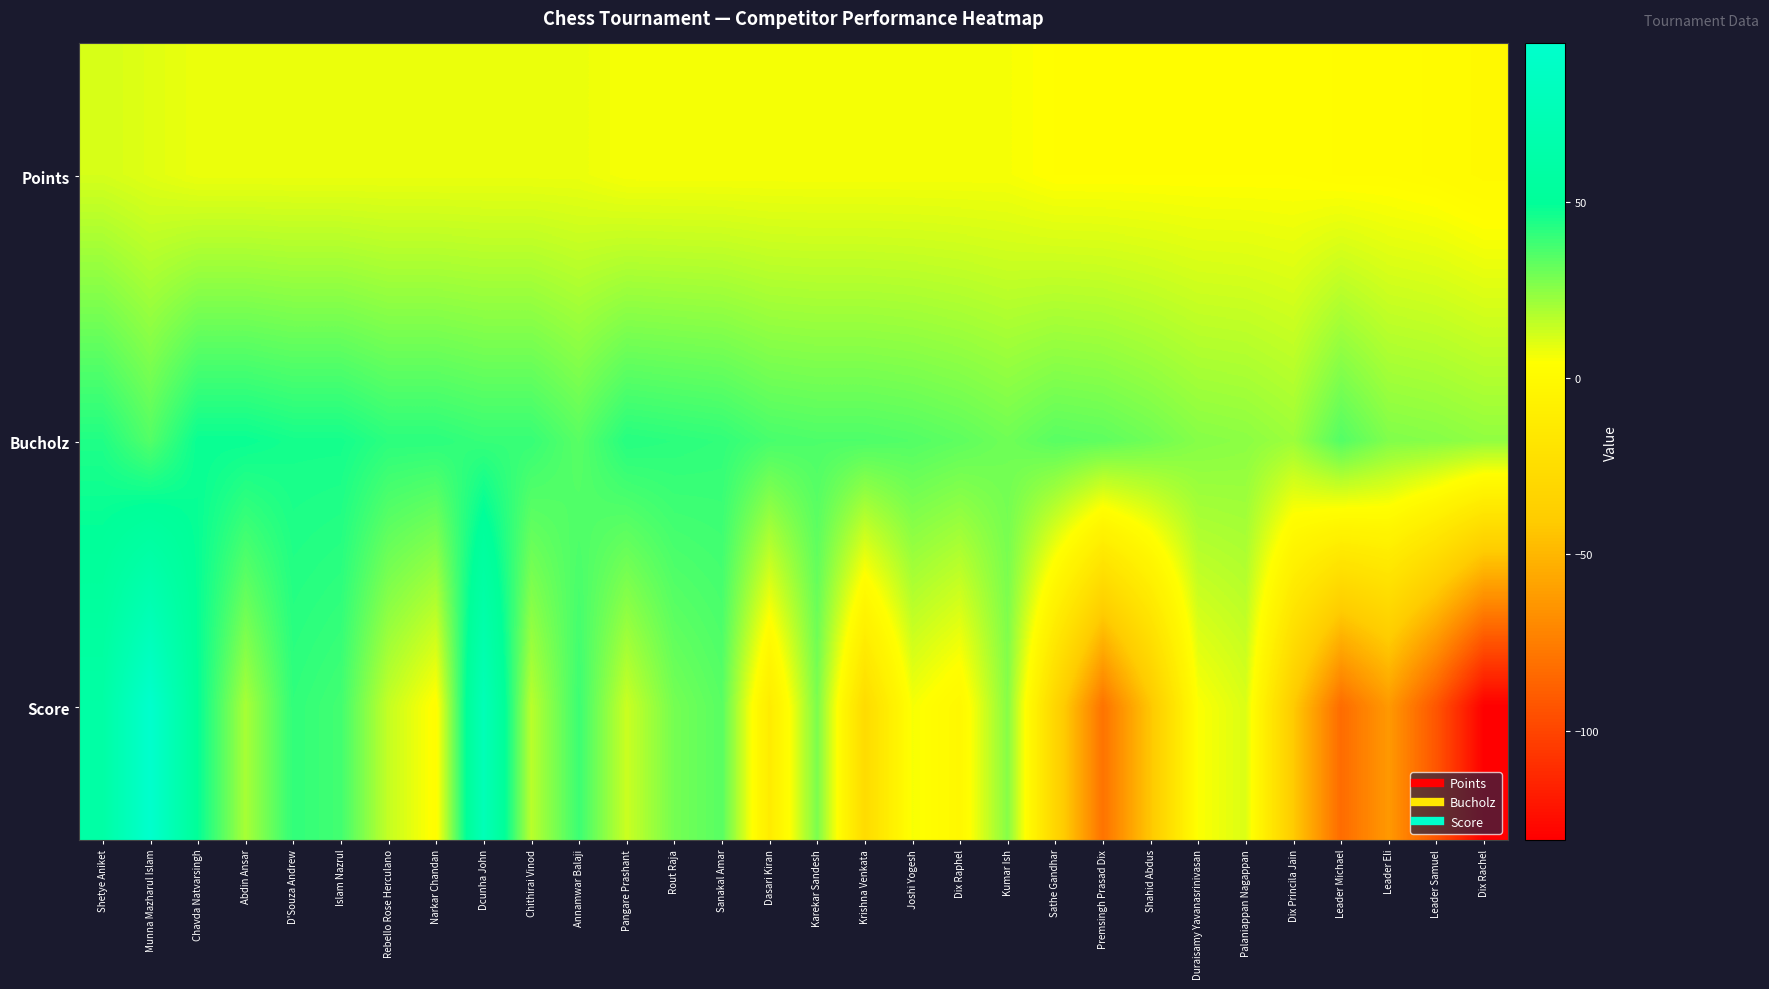

Reading left to right, list all the values displayed in this chart.

Points: Shetye Aniket=12	Munna Mazharul Islam=10	Chavda Natvarsingh=8	Abdin Ansar=8	D'Souza Andrew=8	Islam Nazrul=8	Rebello Rose Herculano=8	Narkar Chandan=8	Dcunha John=8	Chithirai Vinod=8	Annamwar Balaji=8	Pangare Prashant=6	Rout Raja=6	Sanakal Amar=6	Dasari Kiran=6	Karekar Sandesh=6	Krishna Venkata=6	Joshi Yogesh=6	Dix Raphel=6	Kumar Ish=6	Sathe Gandhar=4	Premsingh Prasad Dix=4	Shahid Abdus=4	Duraisamy Yavanasrinivasan=4	Palaniappan Nagappan=4	Dix Princila Jain=4	Leader Michael=3	Leader Eli=3	Leader Samuel=2	Dix Rachel=0
Bucholz: Shetye Aniket=44	Munna Mazharul Islam=35	Chavda Natvarsingh=48	Abdin Ansar=48	D'Souza Andrew=46	Islam Nazrul=46	Rebello Rose Herculano=42	Narkar Chandan=42	Dcunha John=40	Chithirai Vinod=40	Annamwar Balaji=34	Pangare Prashant=43	Rout Raja=42	Sanakal Amar=41	Dasari Kiran=37	Karekar Sandesh=36	Krishna Venkata=36	Joshi Yogesh=35	Dix Raphel=33	Kumar Ish=30	Sathe Gandhar=34	Premsingh Prasad Dix=33	Shahid Abdus=30	Duraisamy Yavanasrinivasan=26	Palaniappan Nagappan=25	Dix Princila Jain=22	Leader Michael=35	Leader Eli=27	Leader Samuel=26	Dix Rachel=24
Score: Shetye Aniket=60	Munna Mazharul Islam=95	Chavda Natvarsingh=49	Abdin Ansar=20	D'Souza Andrew=41	Islam Nazrul=38	Rebello Rose Herculano=15	Narkar Chandan=3	Dcunha John=76	Chithirai Vinod=17	Annamwar Balaji=39	Pangare Prashant=14	Rout Raja=29	Sanakal Amar=34	Dasari Kiran=-12	Karekar Sandesh=28	Krishna Venkata=-27	Joshi Yogesh=6	Dix Raphel=-1	Kumar Ish=26	Sathe Gandhar=-32	Premsingh Prasad Dix=-80	Shahid Abdus=-43	Duraisamy Yavanasrinivasan=5	Palaniappan Nagappan=11	Dix Princila Jain=-41	Leader Michael=-83	Leader Eli=-63	Leader Samuel=-93	Dix Rachel=-131